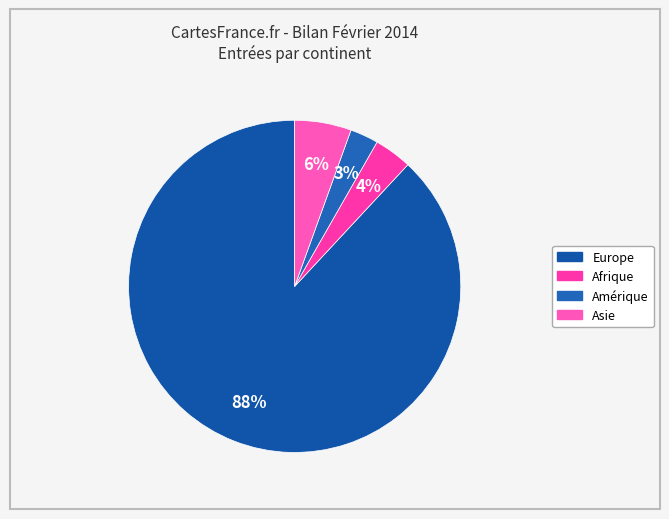

Which category accounts for the majority?

Europe